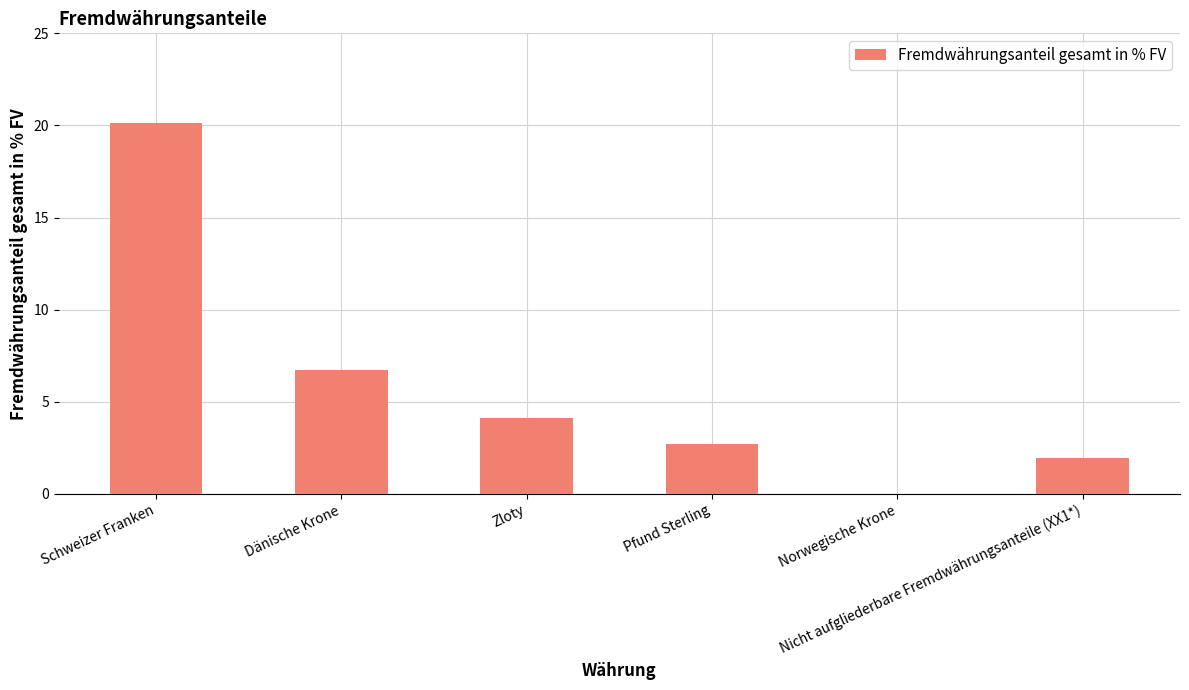

Does the chart contain stacked bars?

No